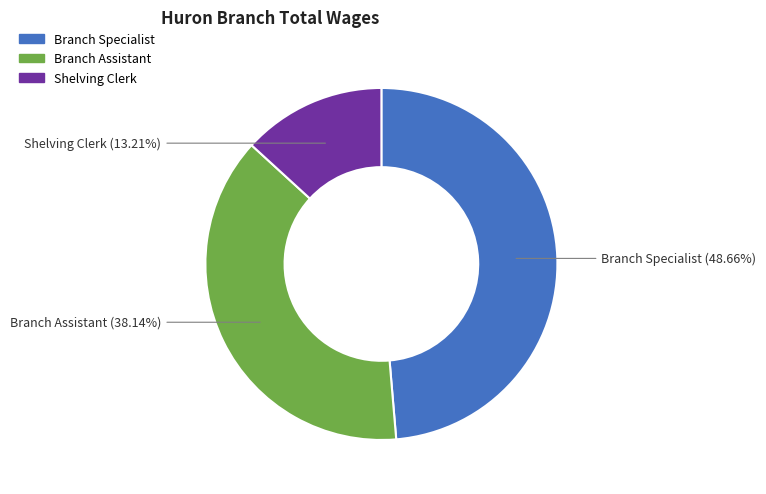

How many slices are in this pie chart?

3